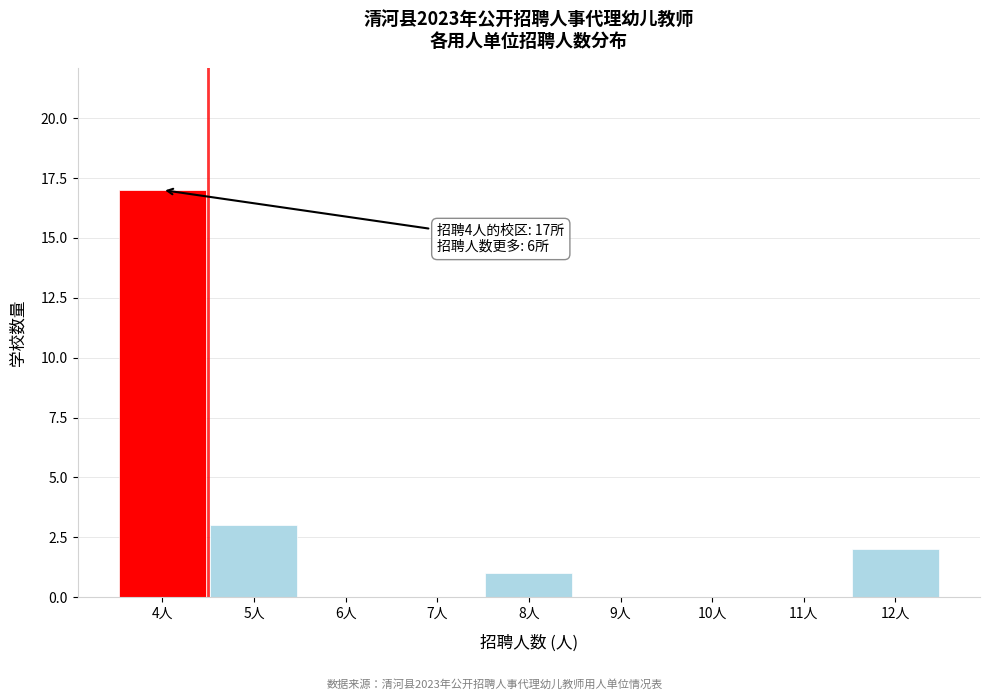

Which range on the x-axis has the tallest bar?

3.5 to 4.5